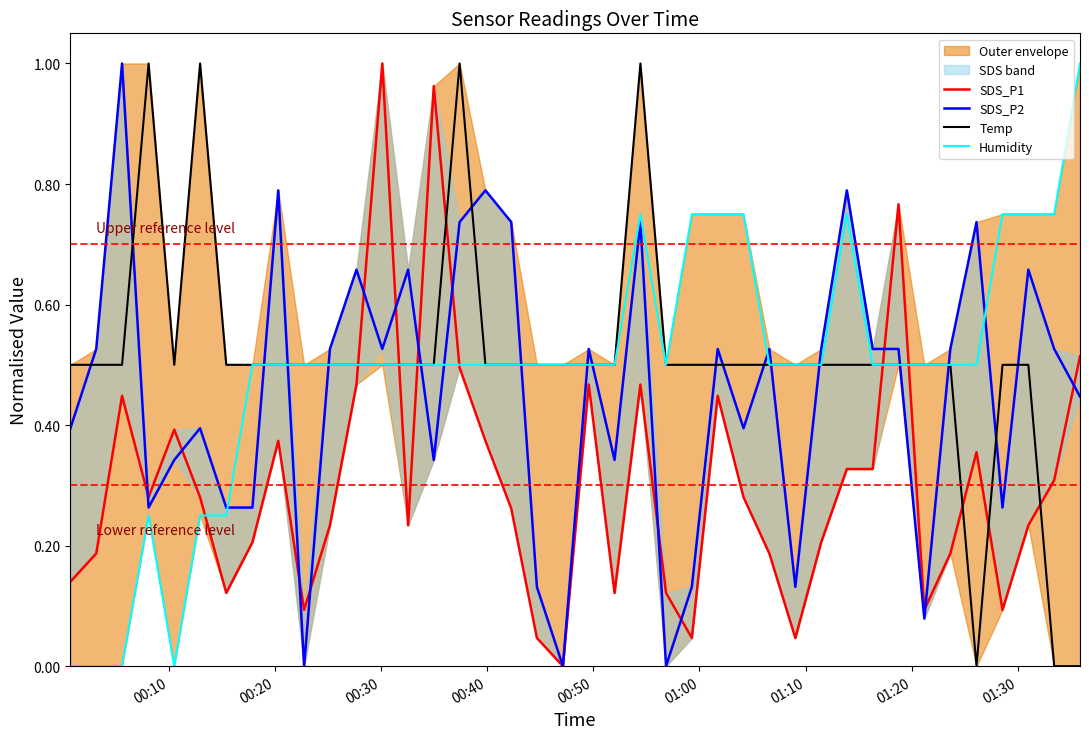

How many times do Humidity and Temp cross each other?

5